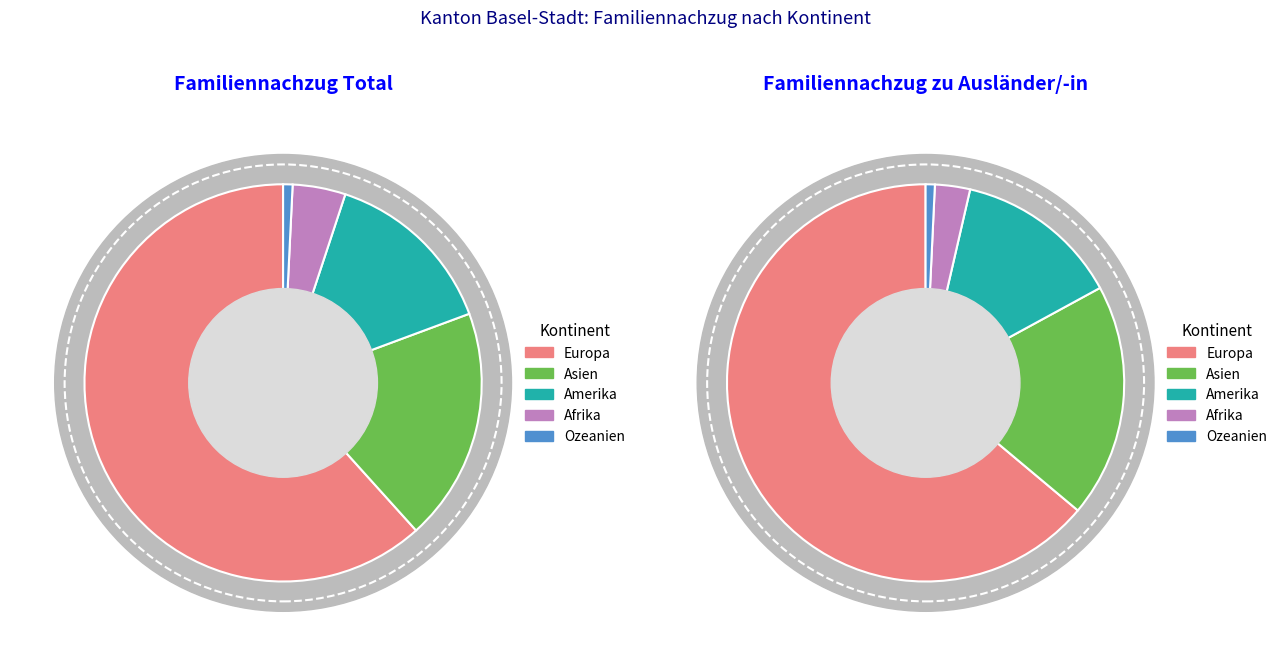

To the nearest percent, what is the difference between the largest and smallest slice percentages?

61%